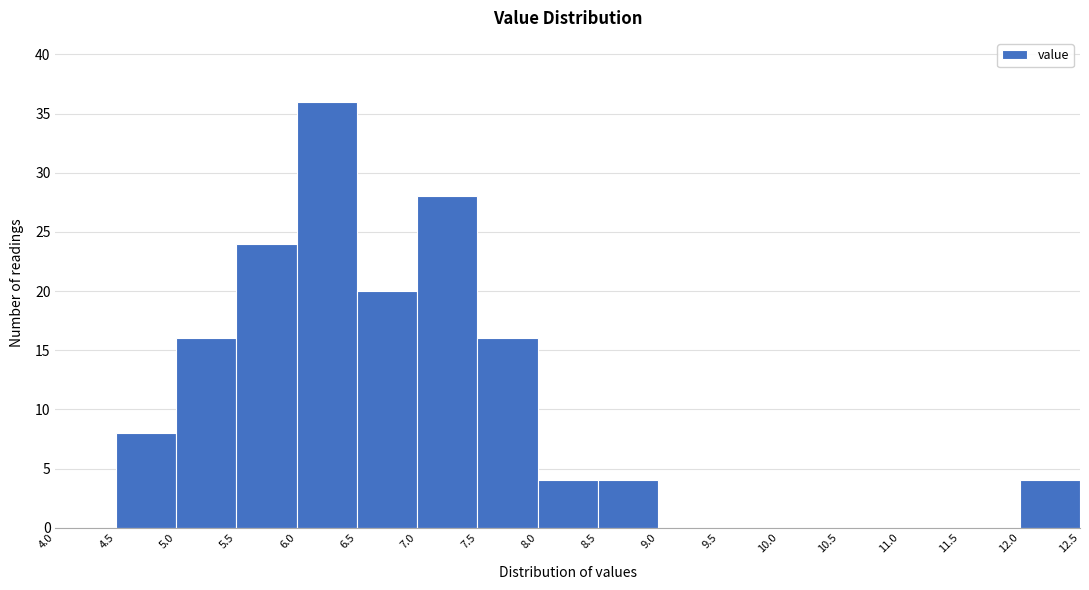

Over which range of the x-axis is the bar tallest?

6.0 to 6.5